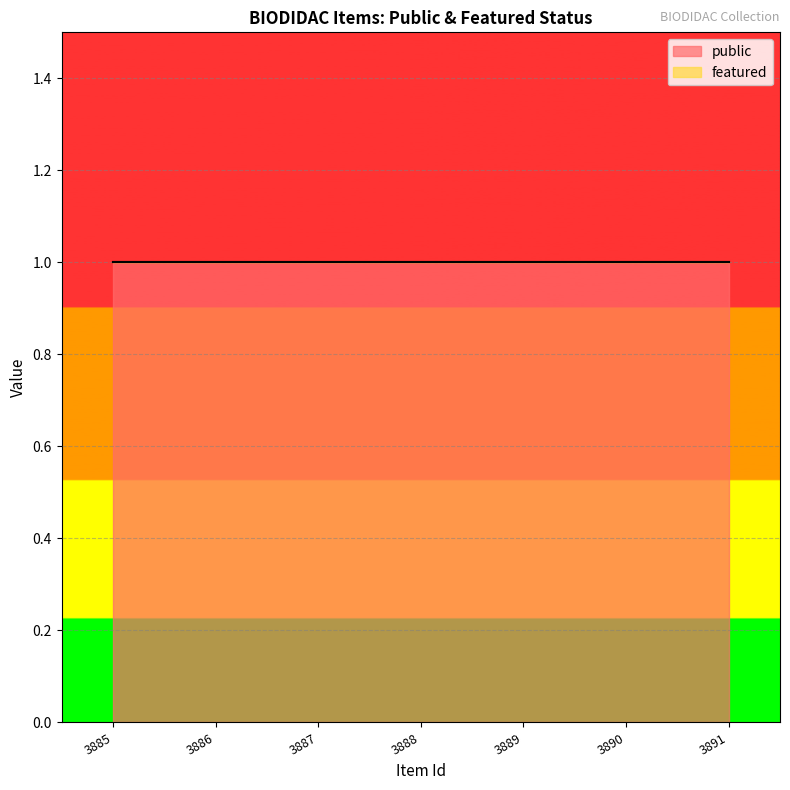

What is the spread (max minus min) of values at 3886?

1